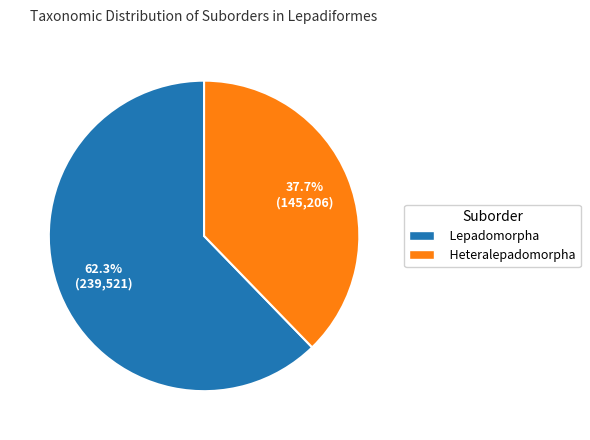

True or false: Lepadomorpha accounts for 62% of the total.

True